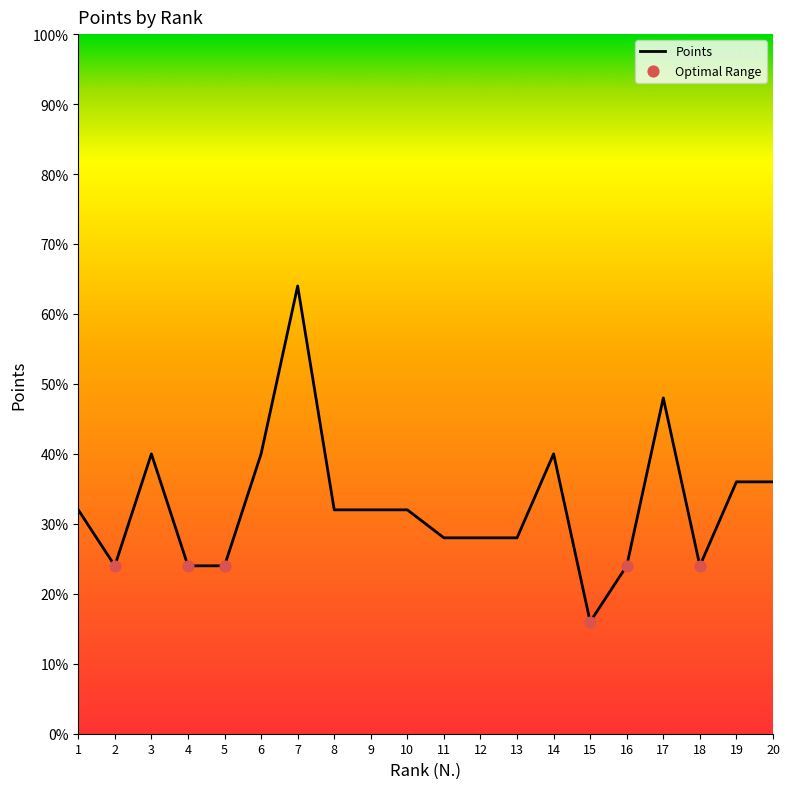

Between 15 and 5, which is larger?

5